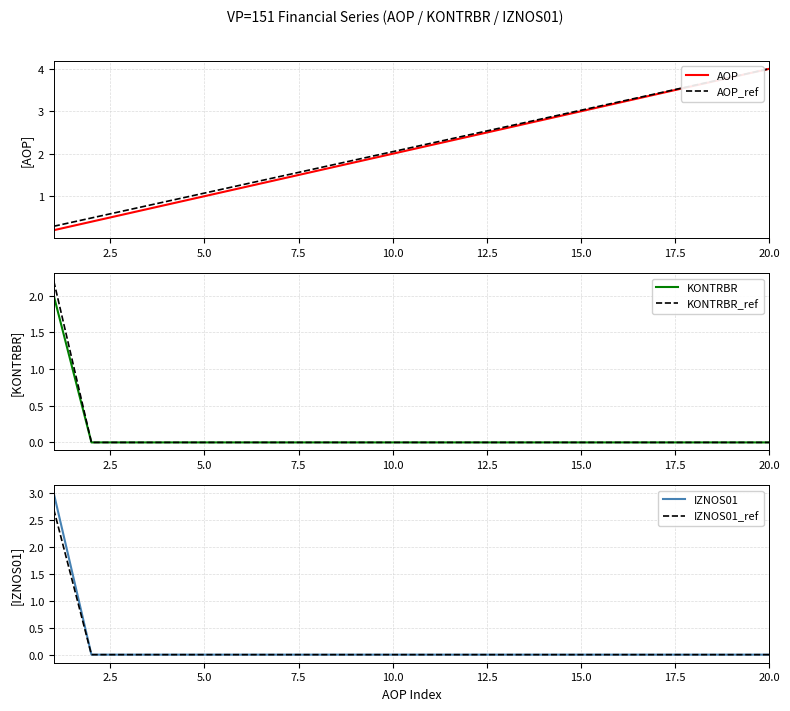

The value of IZNOS01 at 20.0 is 0.0. True or false?

True